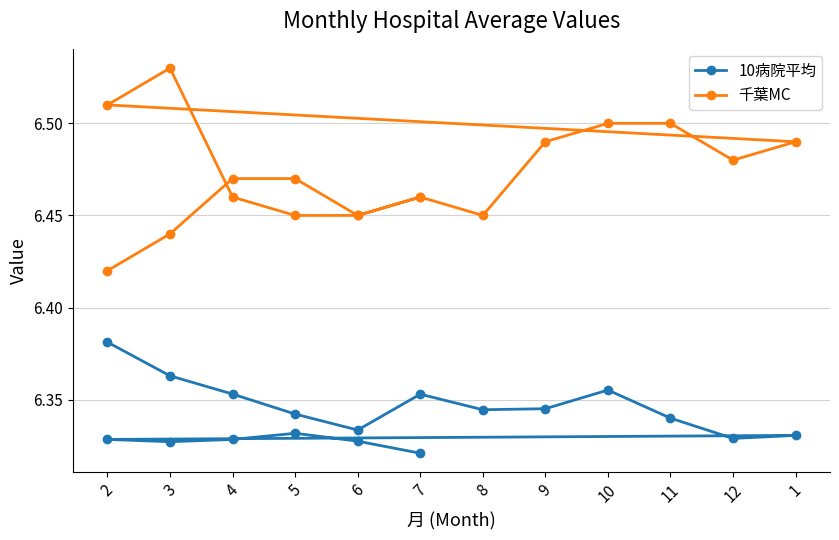

At 2, list the series in order from smallest to largest.

10病院平均, 千葉MC